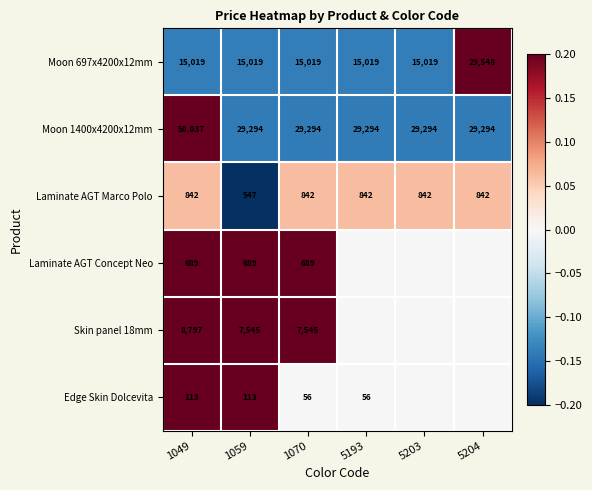

How many values in the Laminate AGT Concept Neo series are below 1?

3